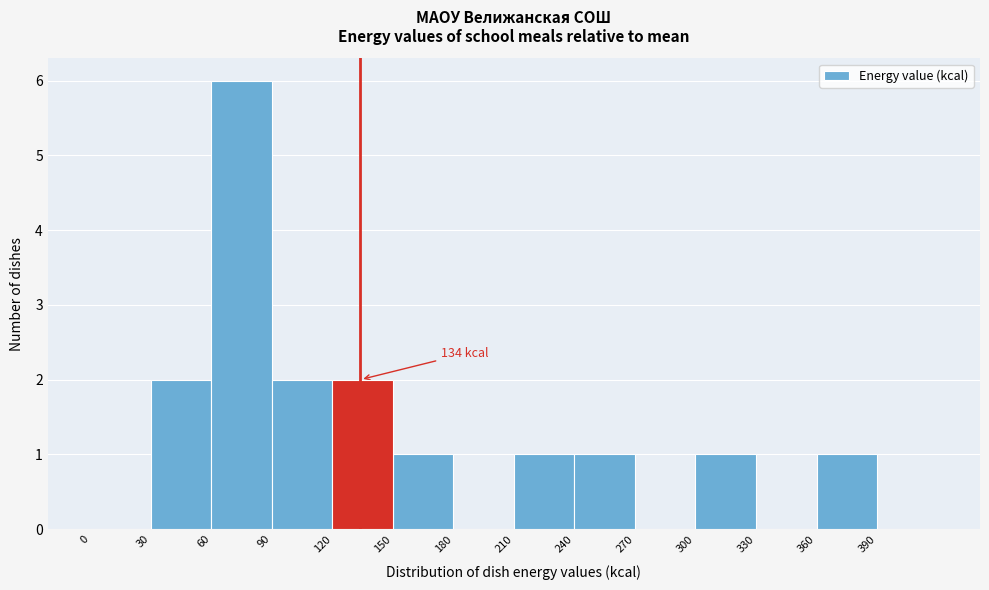

Over which range of the x-axis is the bar tallest?

60 to 90